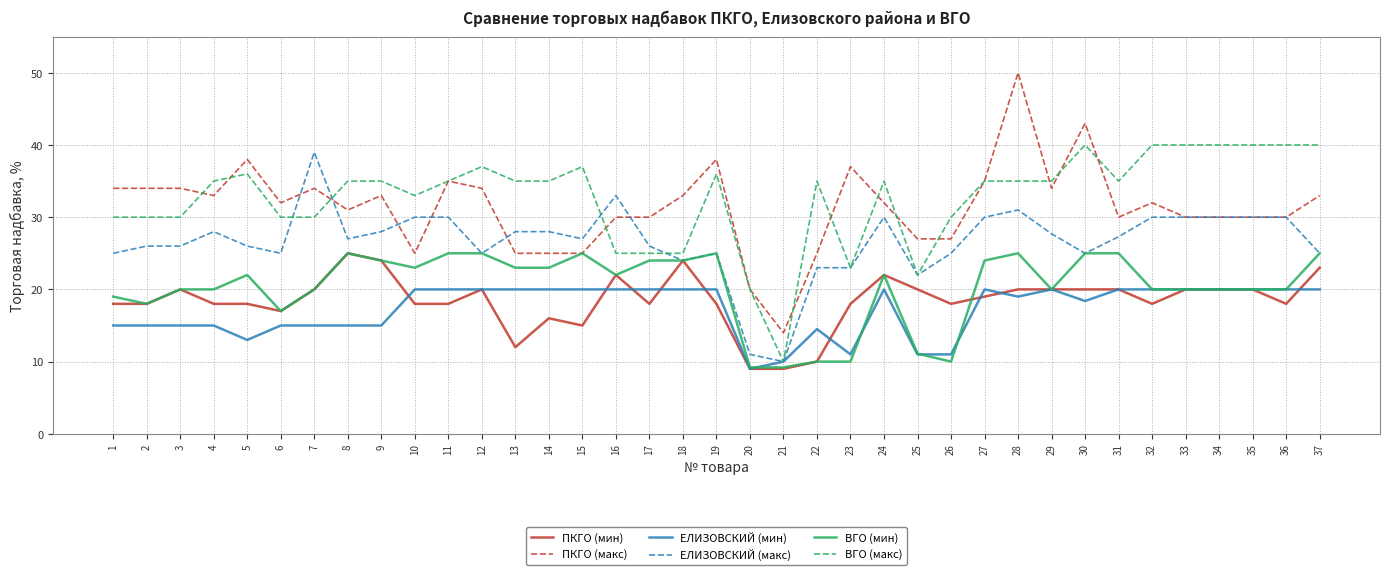

At which label is ПКГО (мин) closest to 17?

6